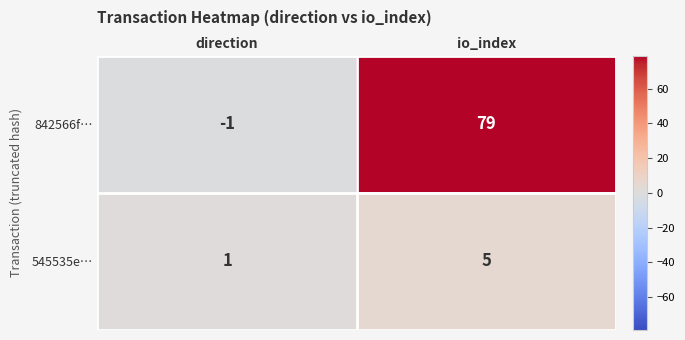

At direction, list the series in order from smallest to largest.

842566f…, 545535e…